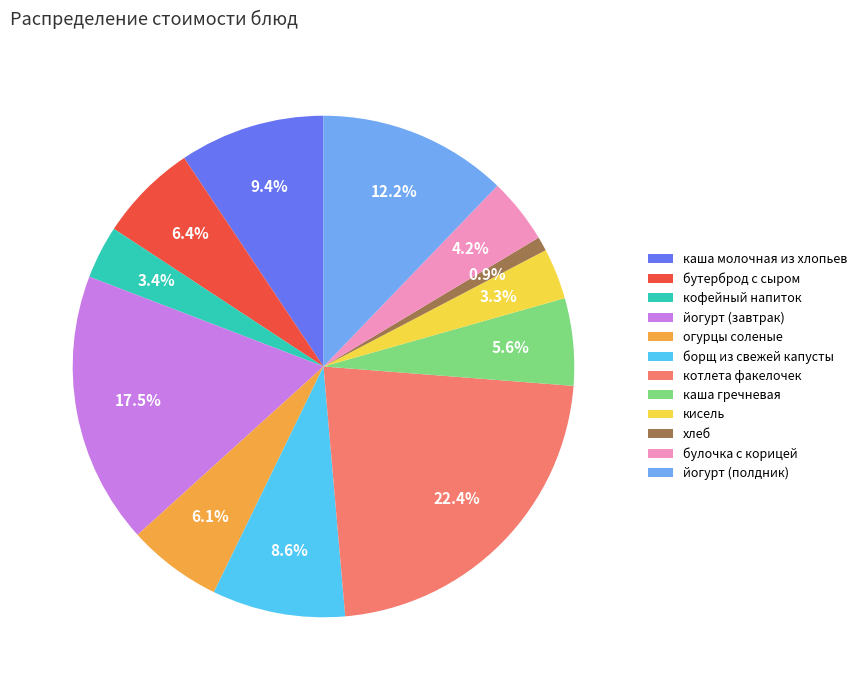

Which category has the smallest portion of the pie?

хлеб